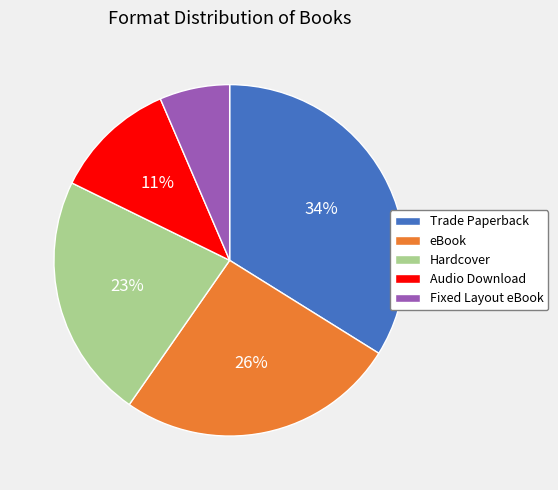

The Trade Paperback slice represents 26% of the pie. True or false?

False